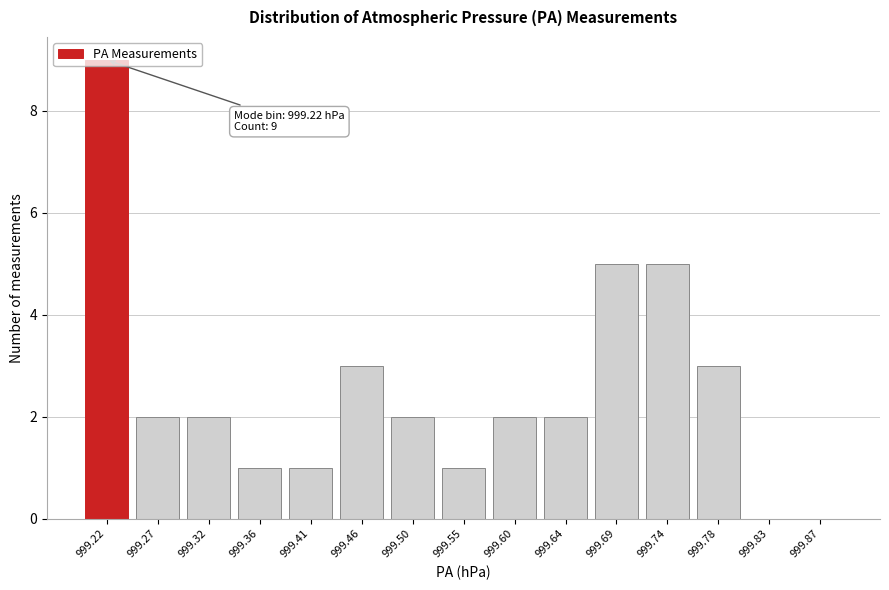

Which has a higher value, 999.27 or 999.46?

999.46